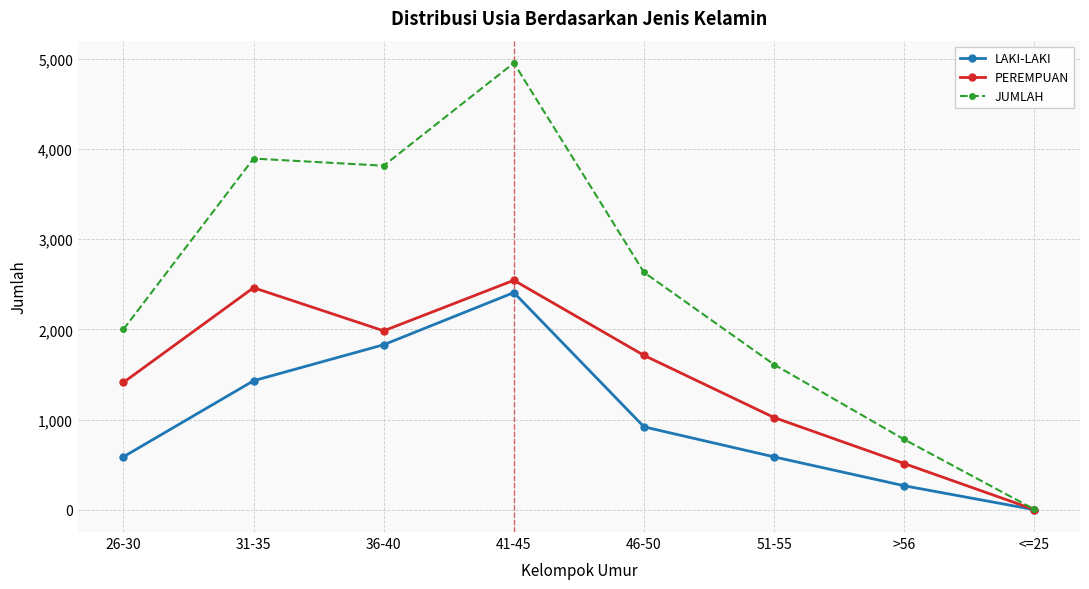

True or false: LAKI-LAKI has more than 2 points higher than both neighbors.

False